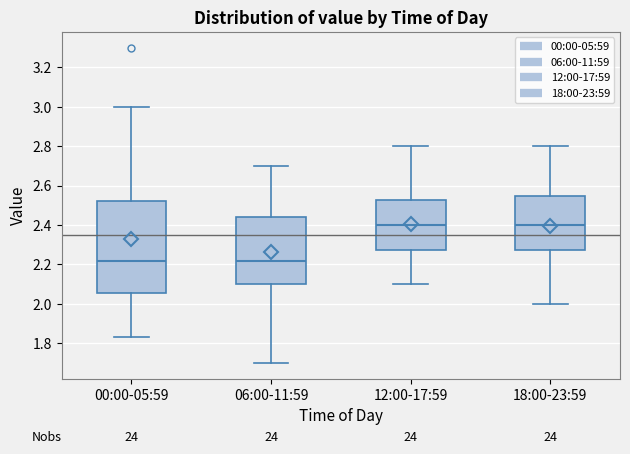

Reading left to right, read every box against the y-axis: the position of its median line, the range the box covers, and the ends of its whiskers. The values are not printed on the chart, so give them approximately, as read against the axis.

00:00-05:59: median 2.22, box 2.06 to 2.52, whiskers 1.84 to 3.00
06:00-11:59: median 2.22, box 2.10 to 2.44, whiskers 1.70 to 2.70
12:00-17:59: median 2.40, box 2.28 to 2.52, whiskers 2.10 to 2.80
18:00-23:59: median 2.40, box 2.28 to 2.54, whiskers 2.00 to 2.80